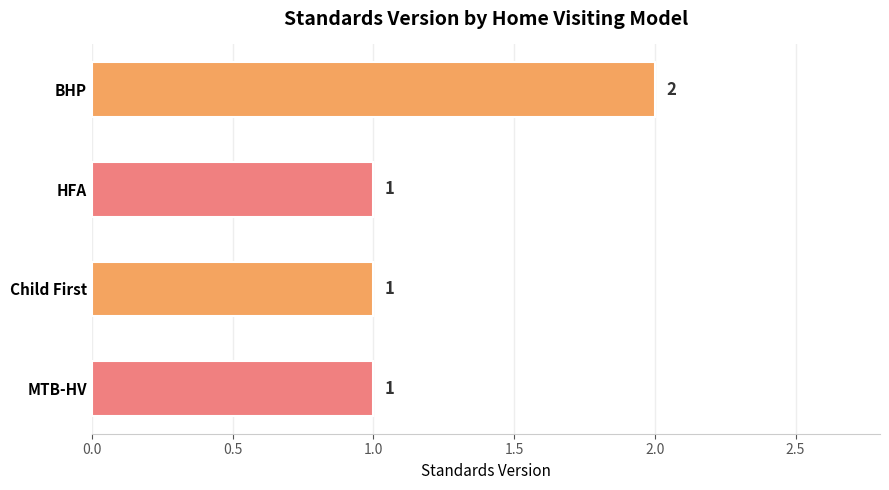

Count the values in the range 1 to 2.

4